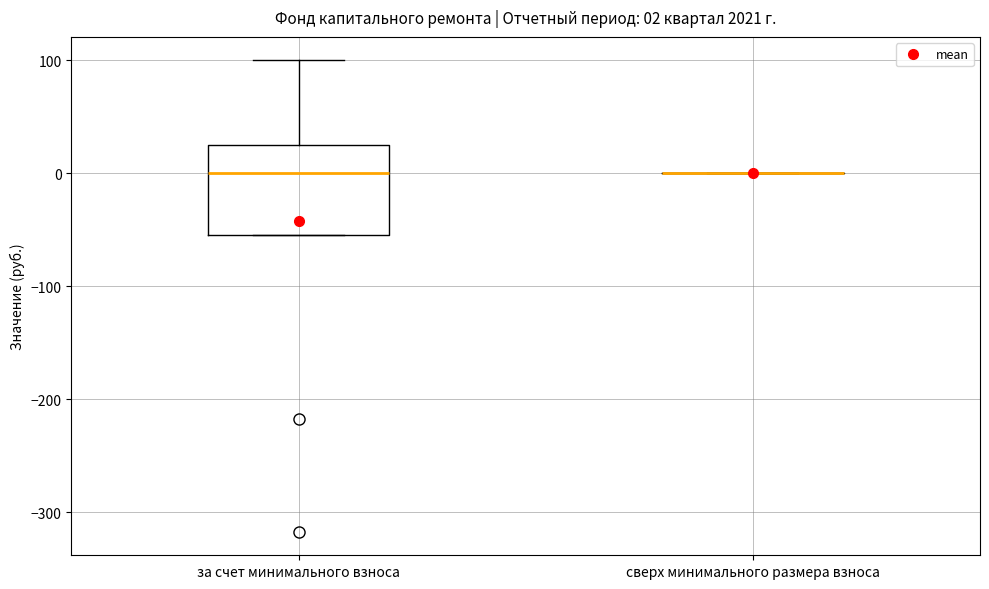

Comparing the boxes themselves (not the whiskers), which one is the tallest?

за счет минимального взноса